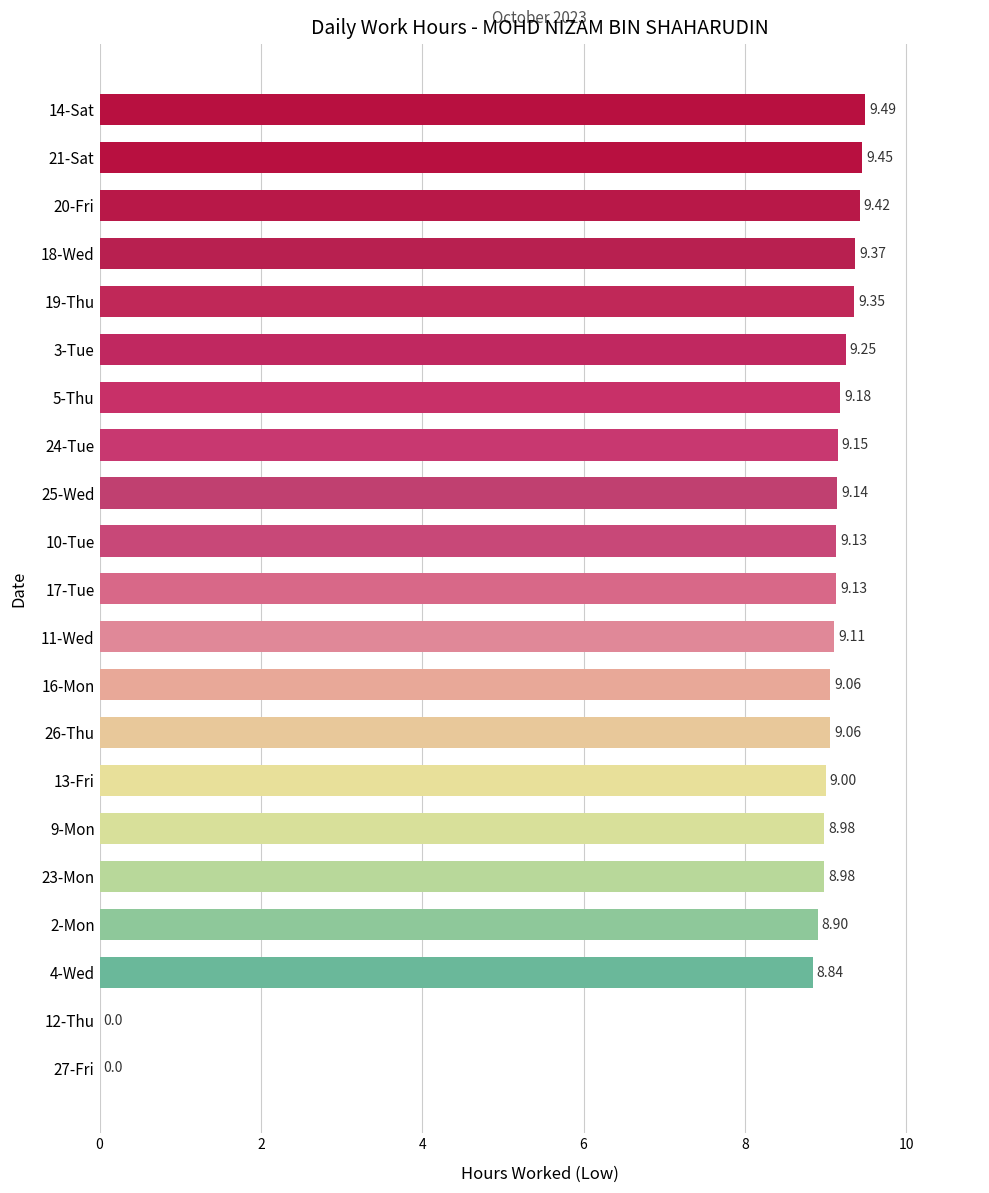

What is the maximum value shown in the chart?

9.5